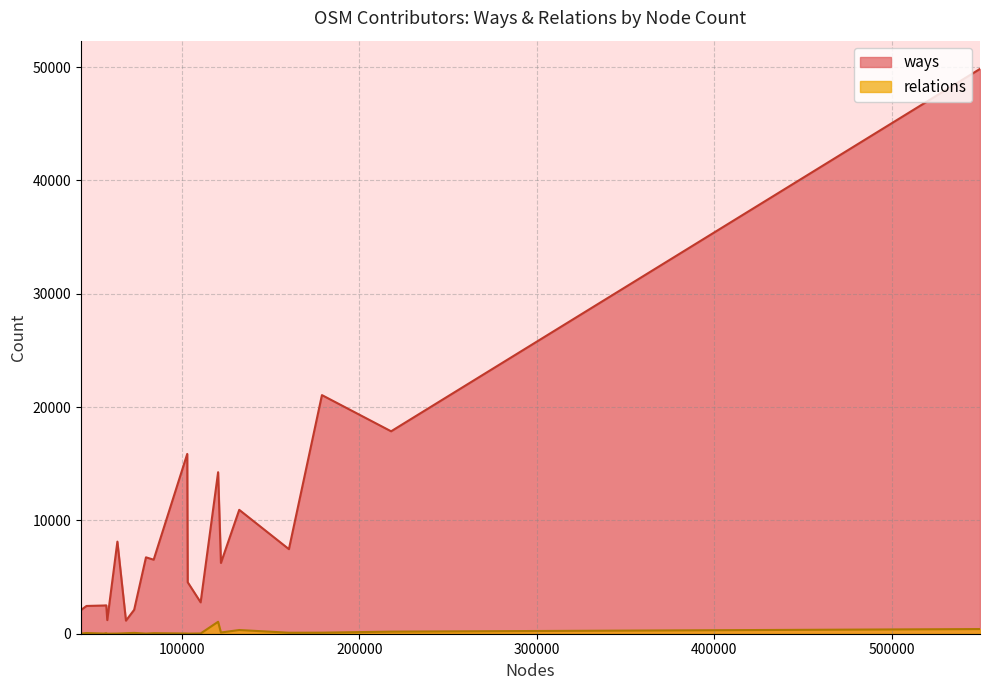

True or false: relations and ways cross at least once.

False